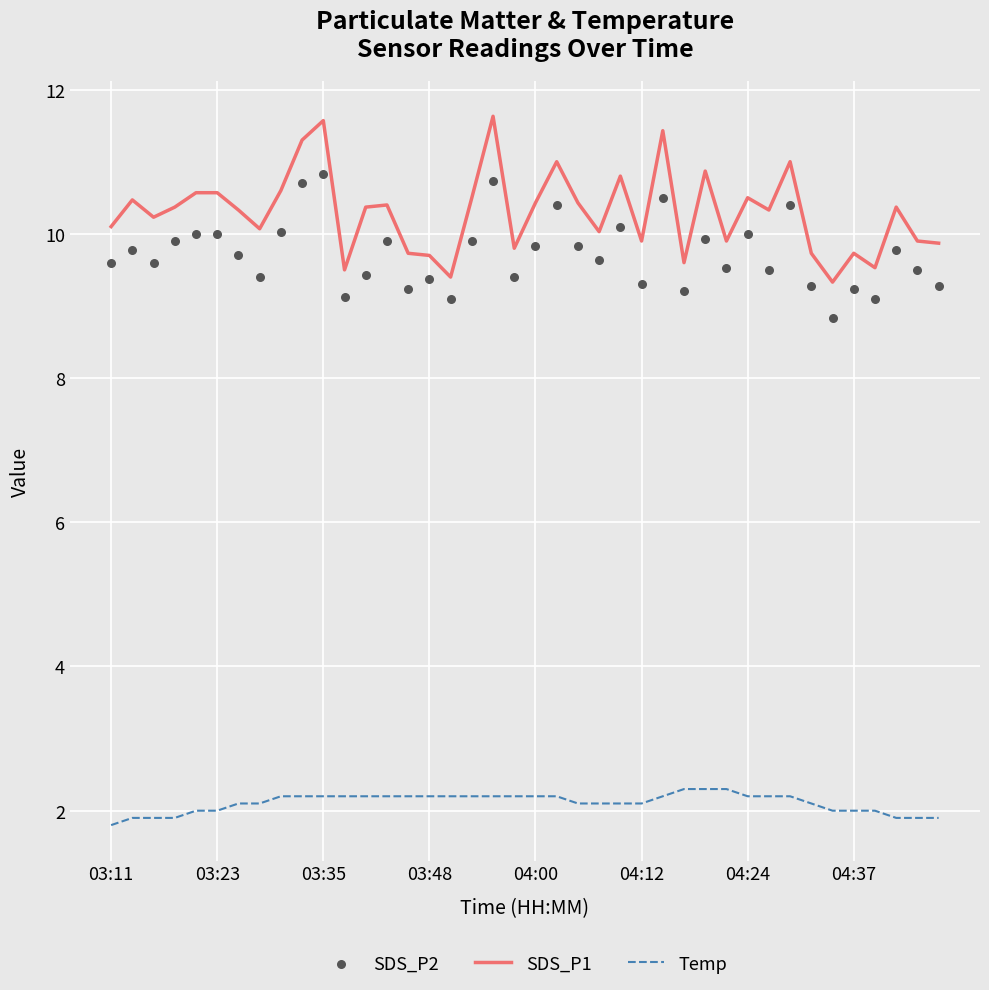

What are all the series names shown in the legend?

SDS_P1, Temp, SDS_P2